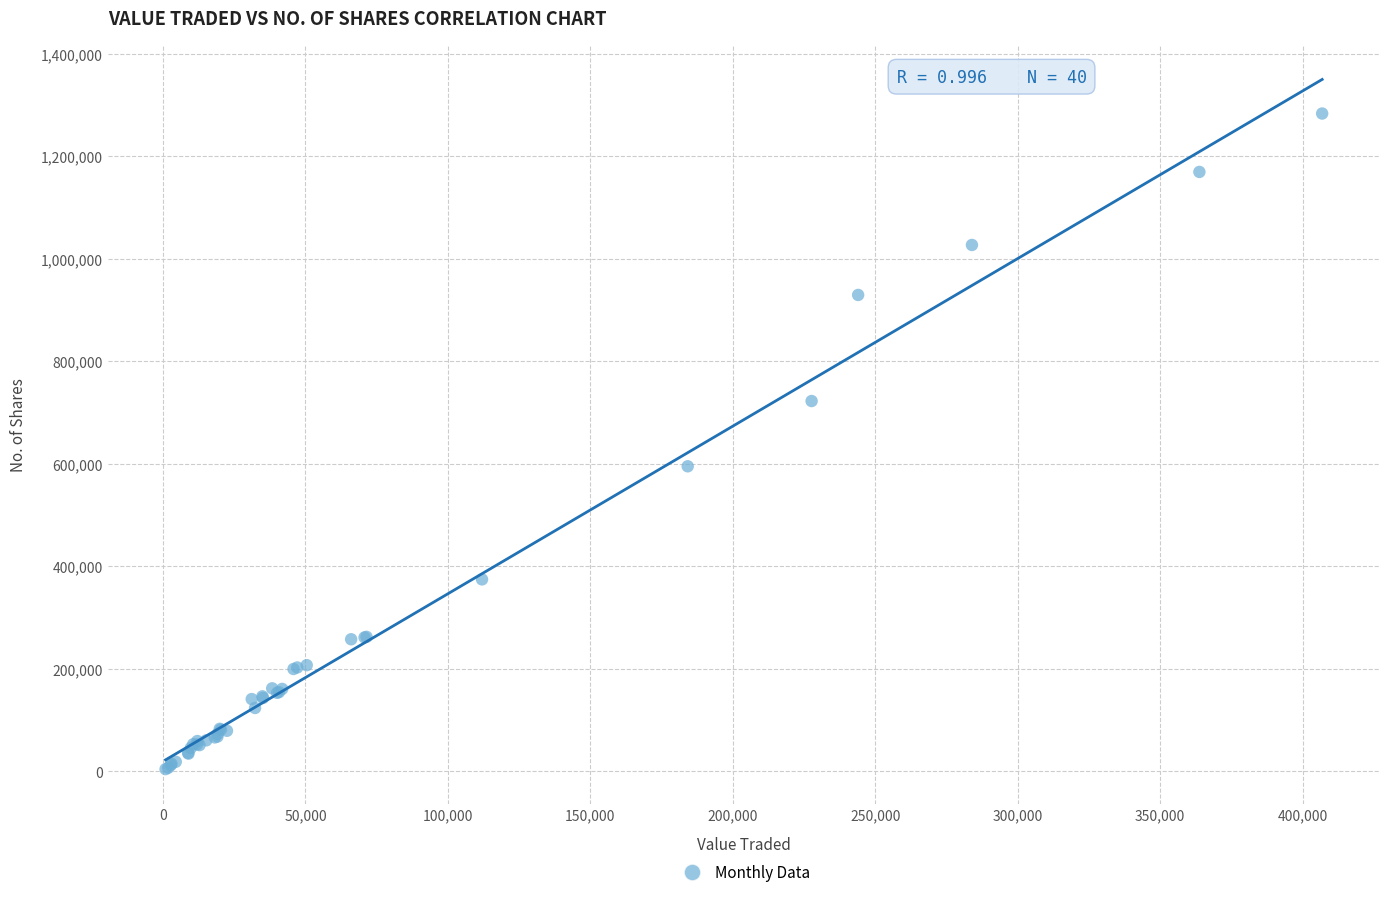

What Y value in the scatter plot is closest to 643996?

595269